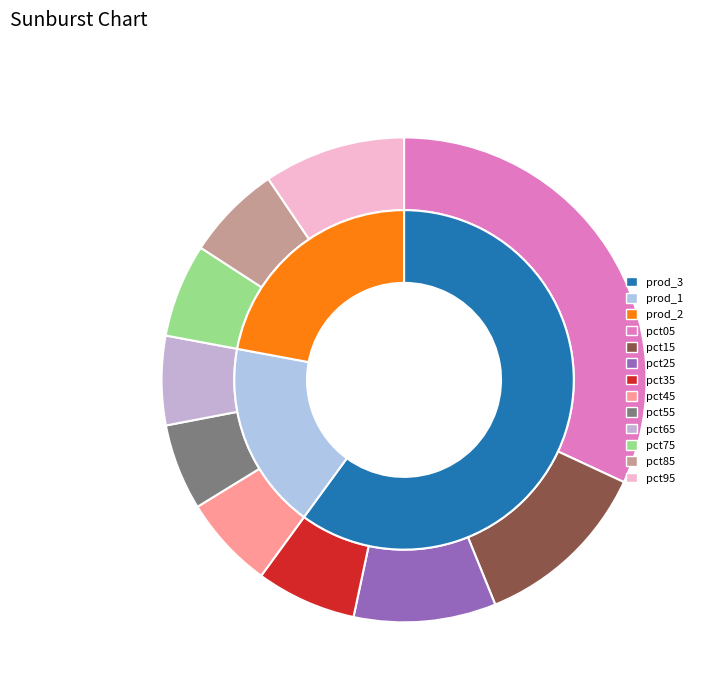

Rank the categories by value from highest to lowest.

pct05, pct15, pct25, pct95, pct35, pct85, pct75, pct45, pct65, pct55